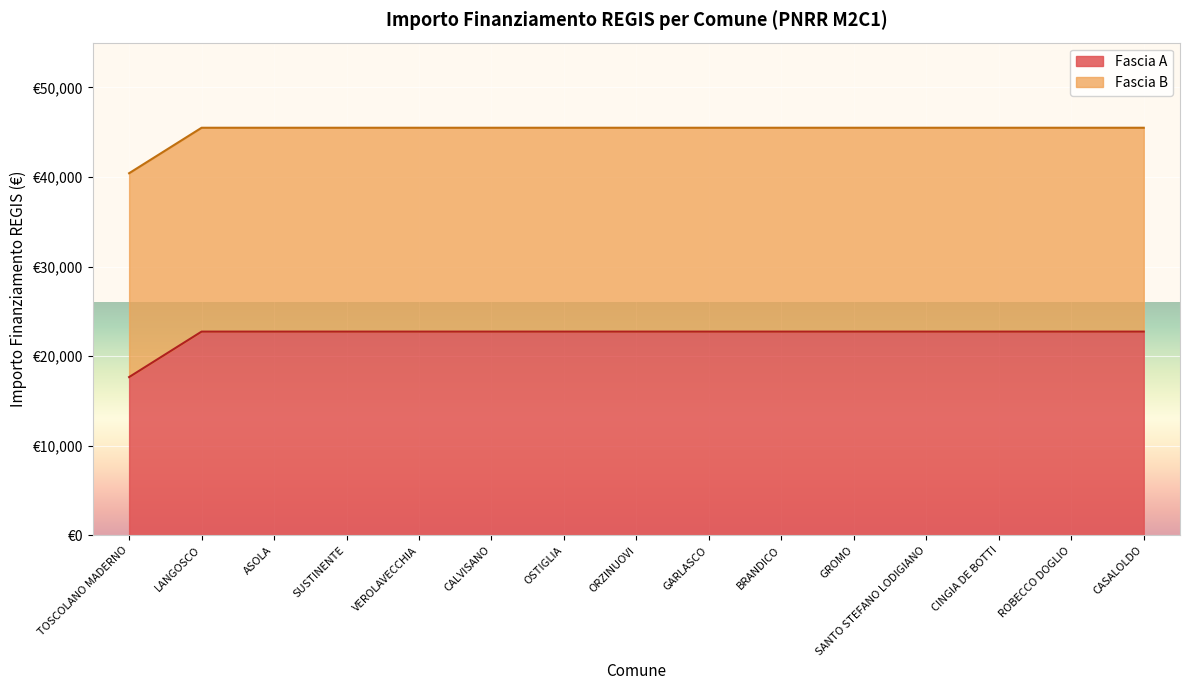

Is it true that the value at BRANDICO is 7598.5?

False